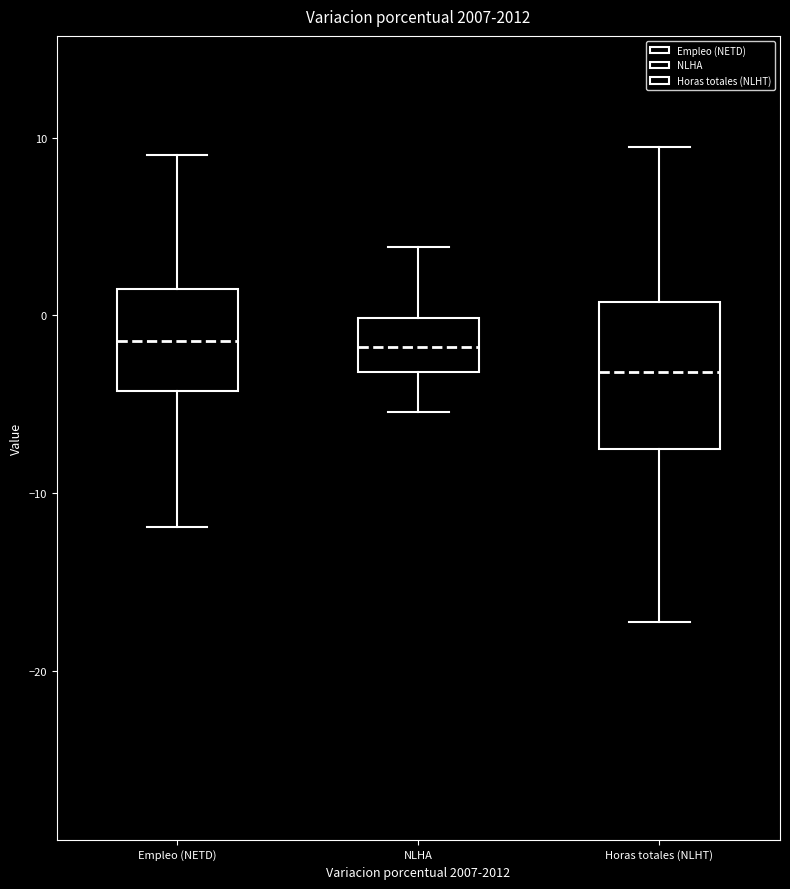

Reading left to right, read every box against the y-axis: the position of its median line, the range the box covers, and the ends of its whiskers. The values are not printed on the chart, so give them approximately, as read against the axis.

Empleo (NETD): median -1, box -4 to 1, whiskers -12 to 9
NLHA: median -2, box -3 to 0, whiskers -5 to 4
Horas totales (NLHT): median -3, box -8 to 1, whiskers -17 to 10